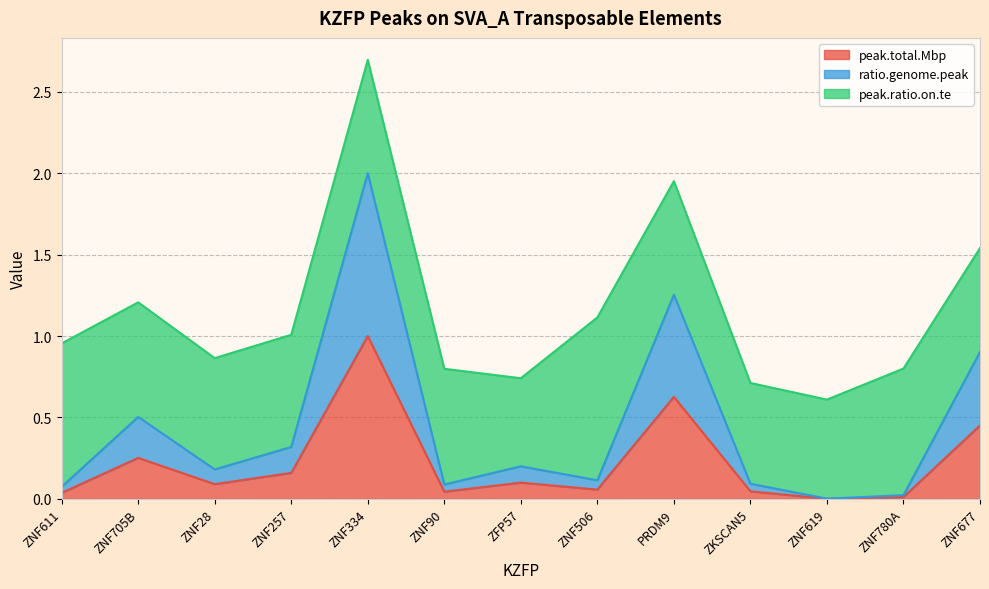

The value of peak.total.Mbp at PRDM9 is 0.3. True or false?

False